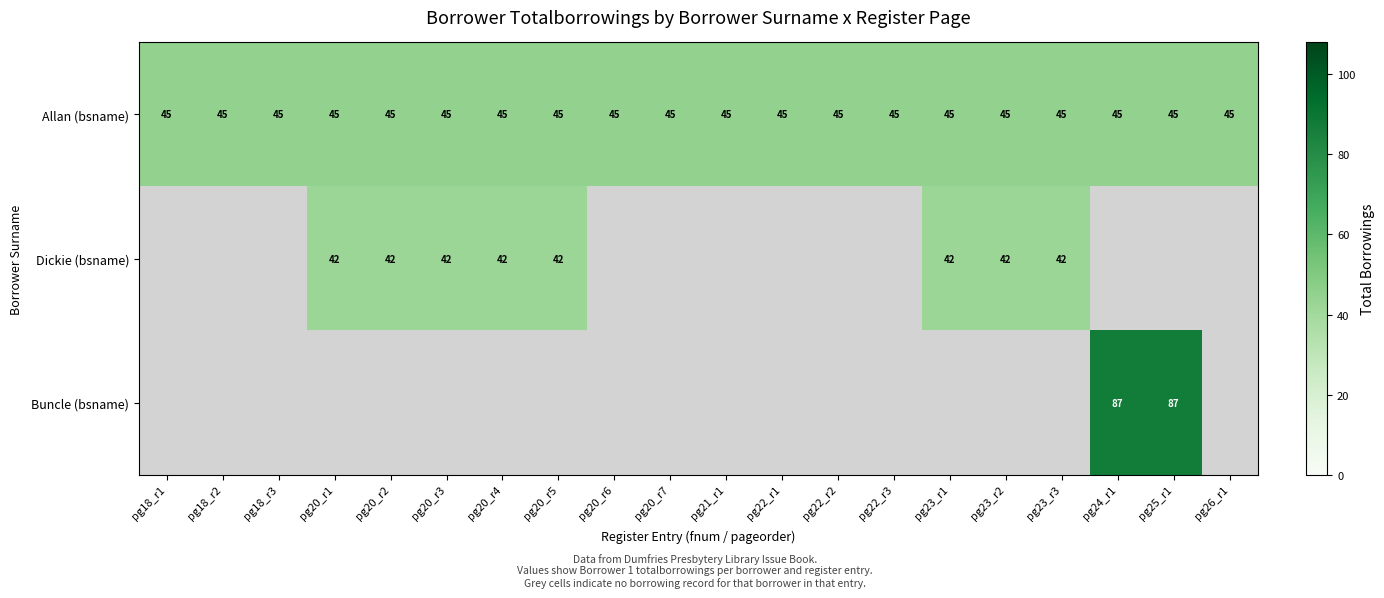

The value of Allan (bsname) at pg22_r2 is 45. True or false?

True